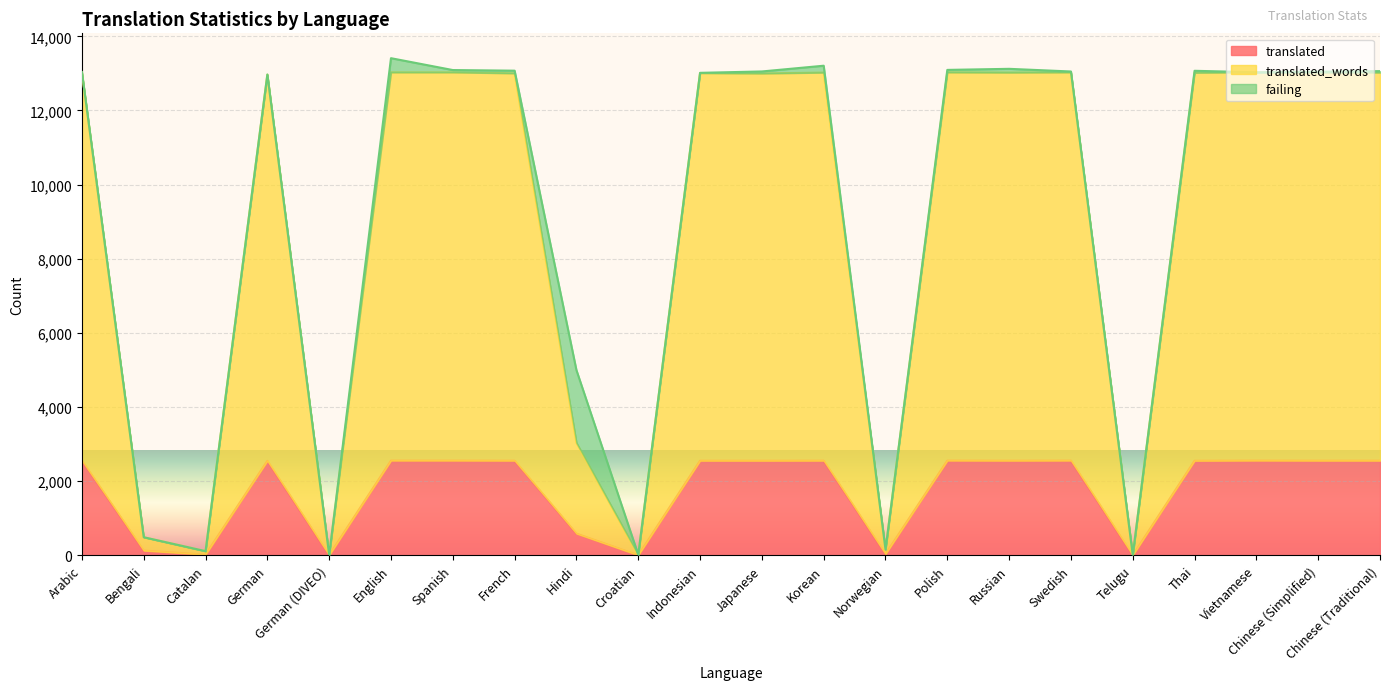

What position from the left is Swedish?

17